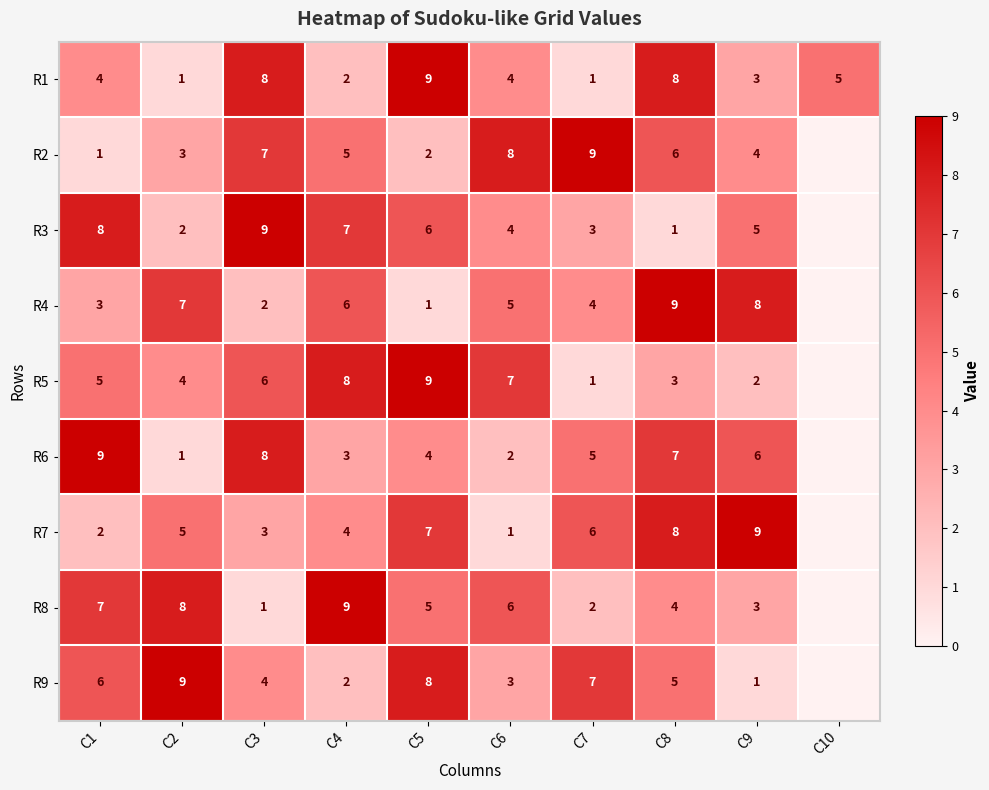

Between C6 and C8, which is larger?

C8